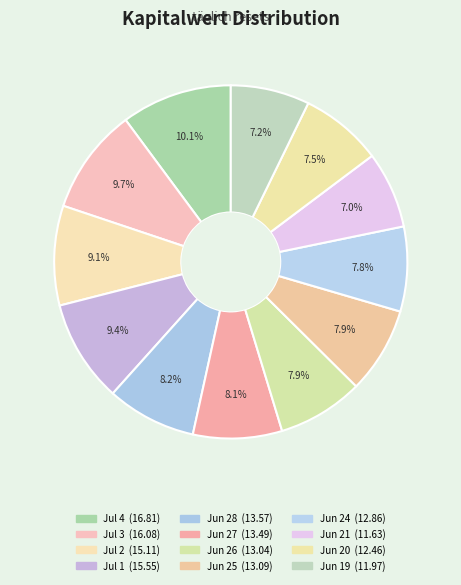

Count the number of slices in the pie.

12